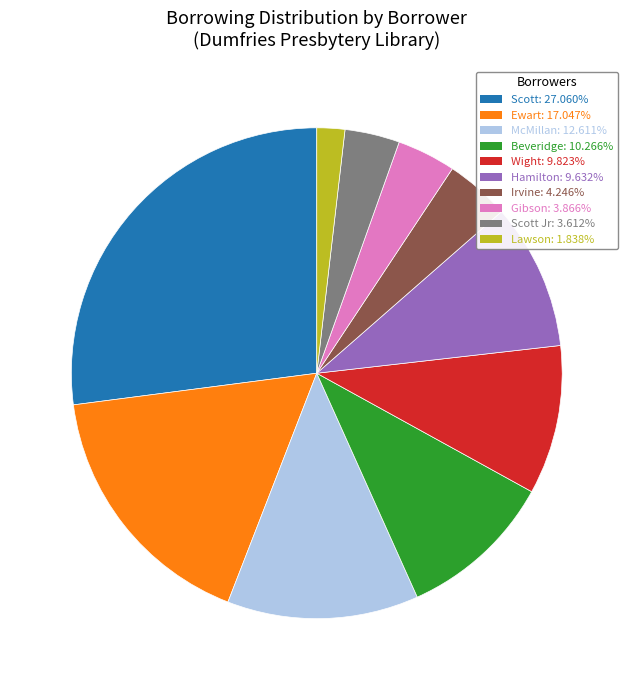

Is there a majority slice in this chart?

No